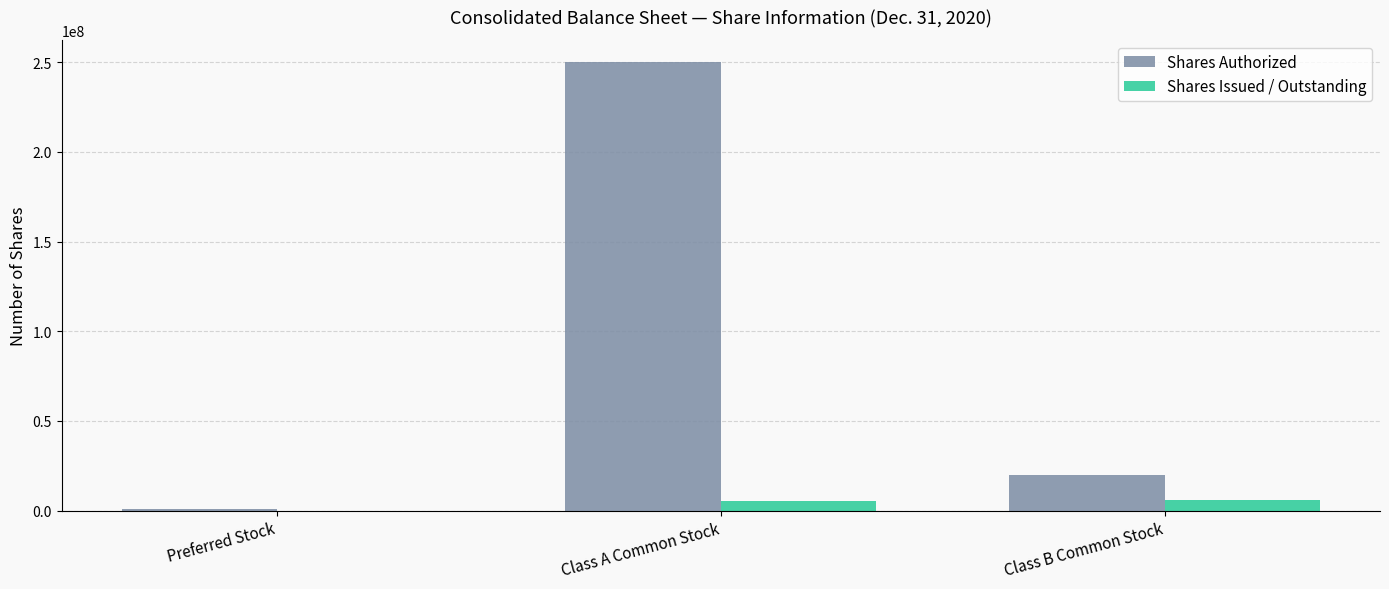

What is the approximate value of Shares Authorized at Preferred Stock, to the nearest 100?

1000000